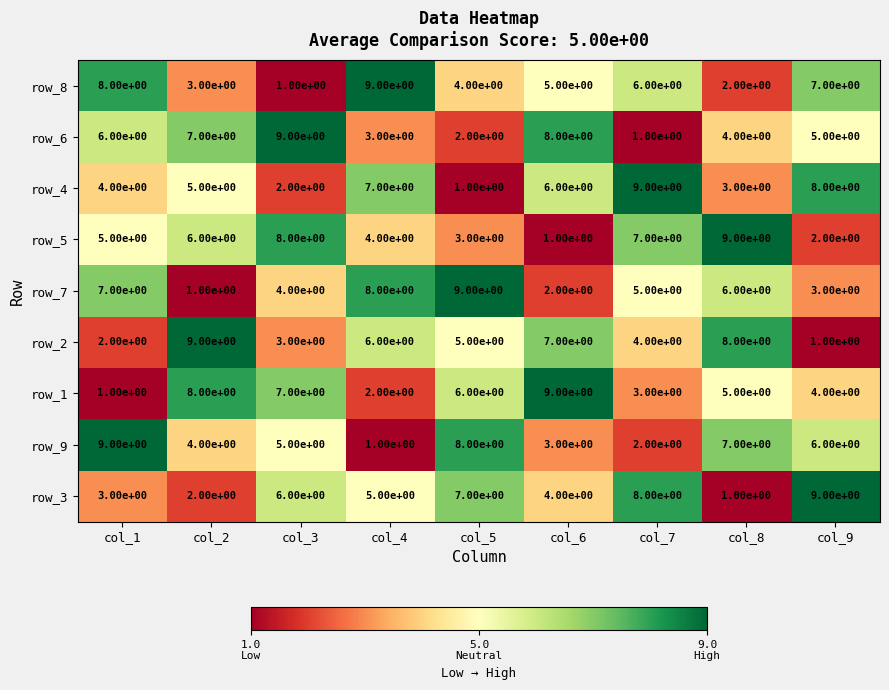

List the labels in order of row_2 value, smallest first.

col_9, col_1, col_3, col_7, col_5, col_4, col_6, col_8, col_2